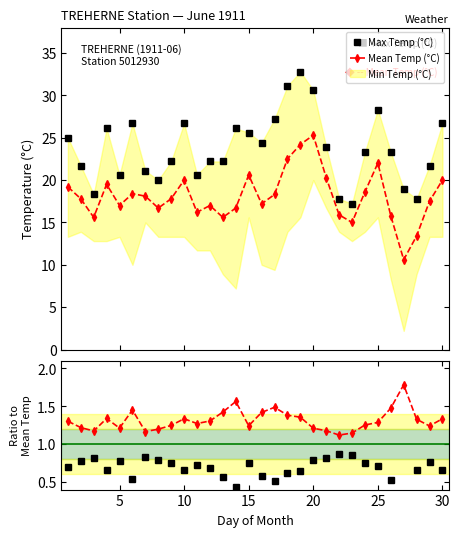

What is the difference between the maximum and second lowest values in the Max Temp (°C) series?

15.0